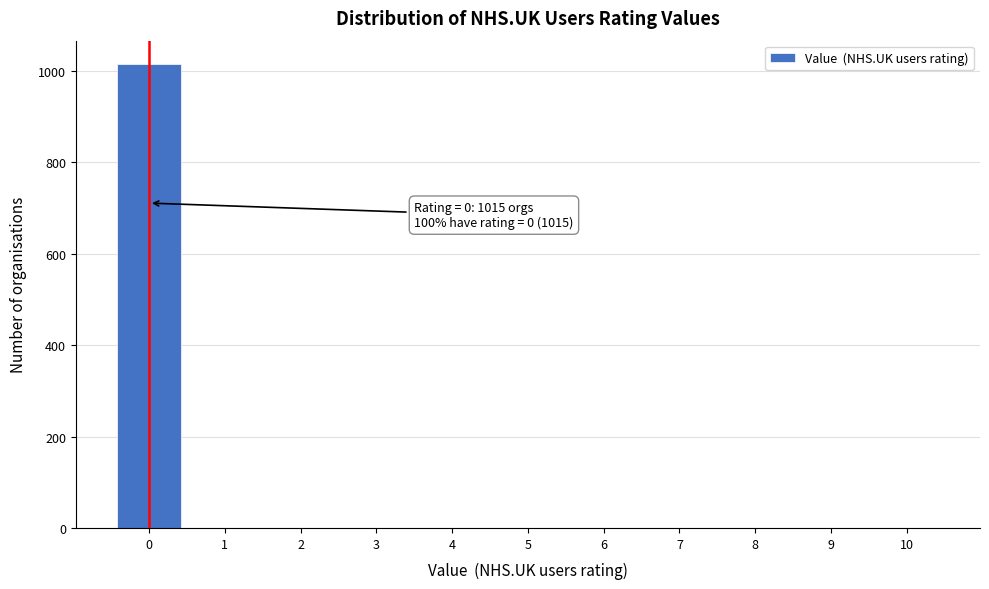

Reading left to right, list all the values displayed in this chart.

0=1015	1=0	2=0	3=0	4=0	5=0	6=0	7=0	8=0	9=0	10=0